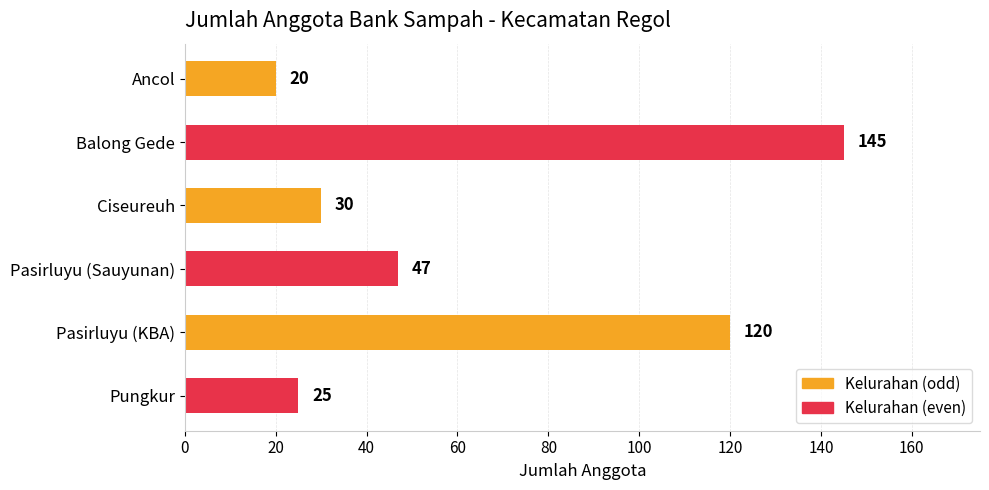

Rank the categories by value from lowest to highest.

Ancol, Pungkur, Ciseureuh, Pasirluyu (Sauyunan), Pasirluyu (KBA), Balong Gede